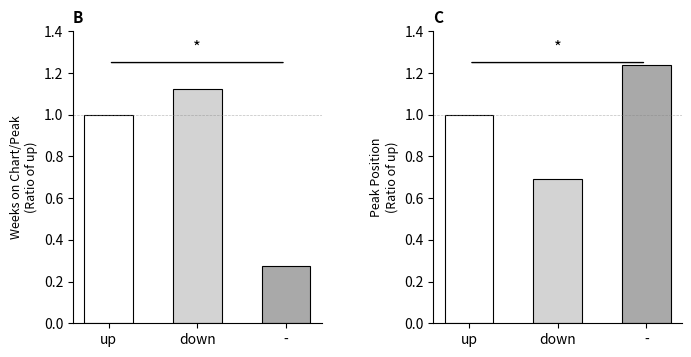

Which series has the largest total across all categories?

Peak Position